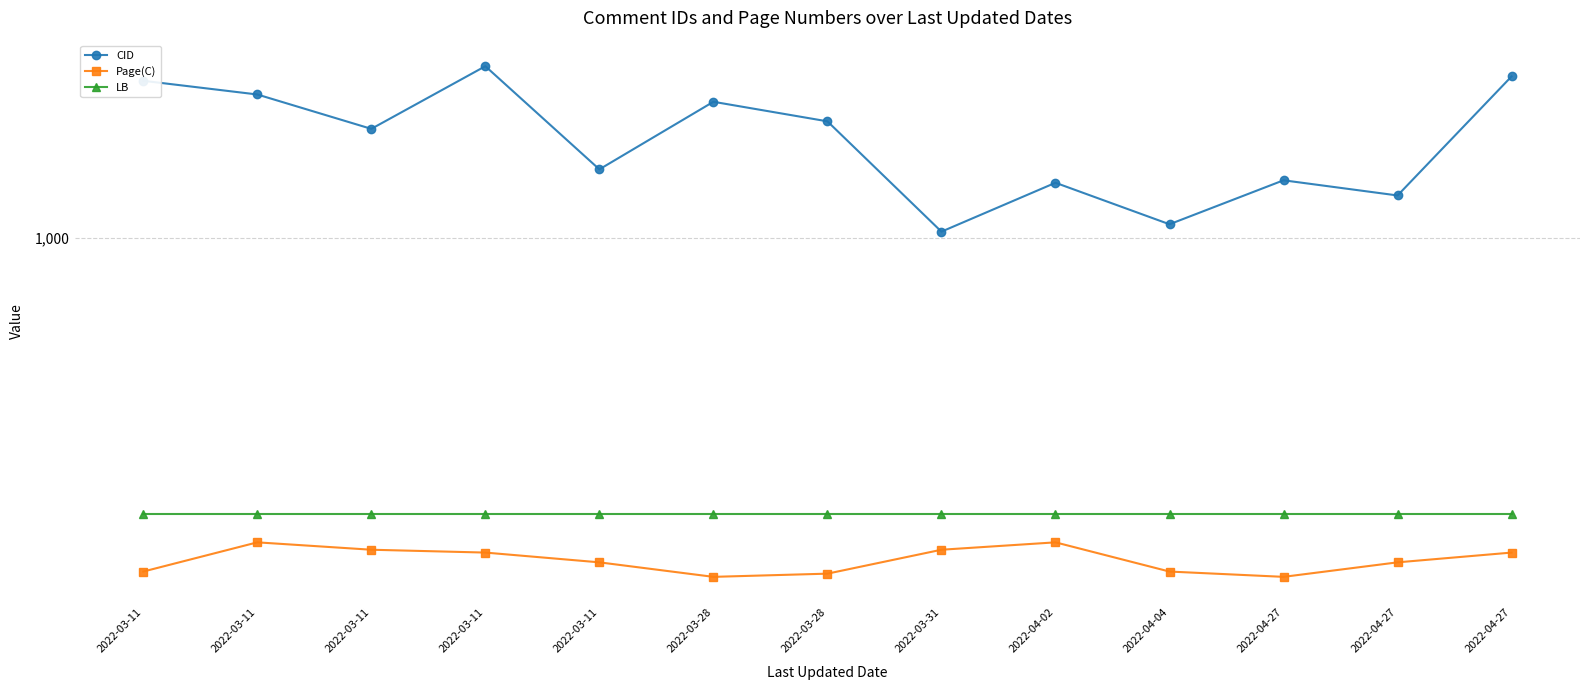

Is the value of Page(C) at 2022-03-11 greater than the value of LB at 2022-04-04?

No